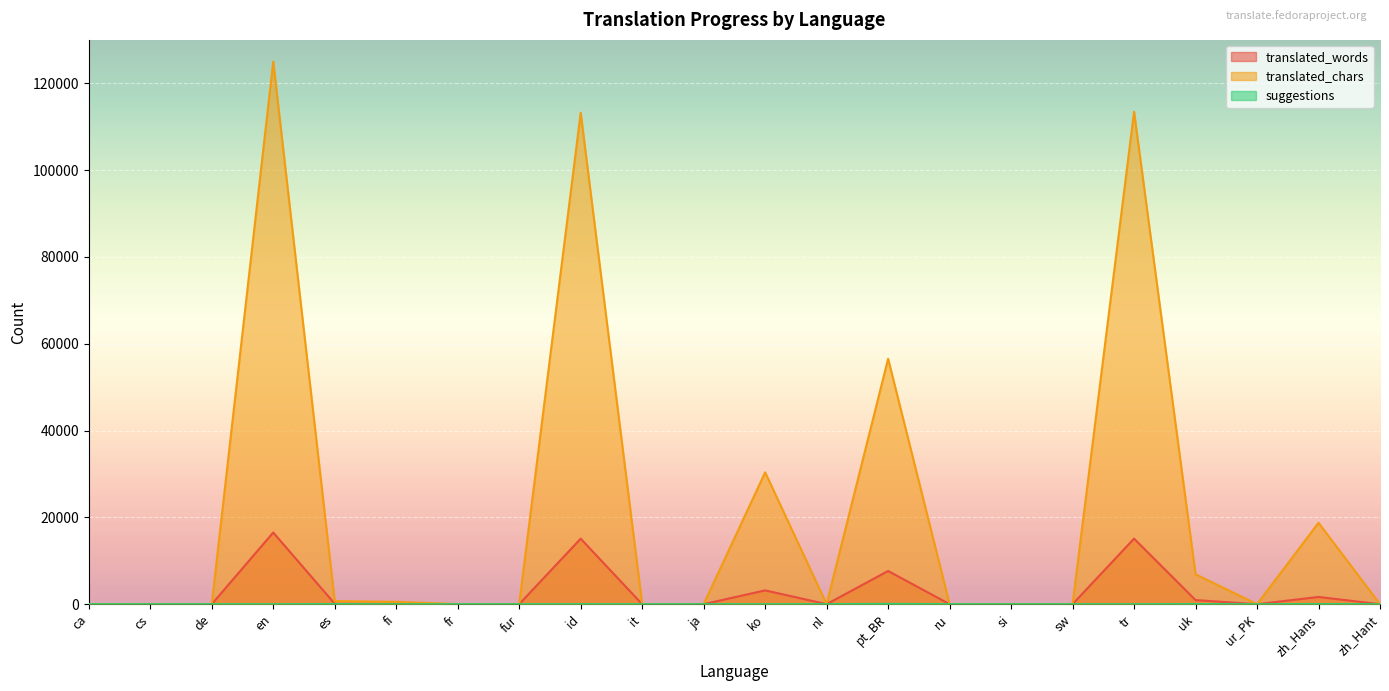

What is the sum of the translated_chars values at nl and ko?

30385